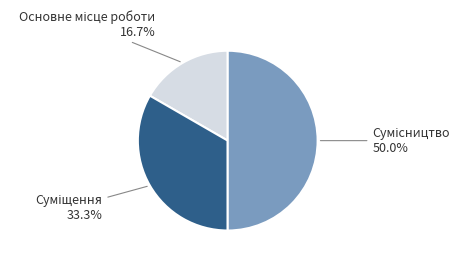

To the nearest percent, what is the average slice percentage?

33%